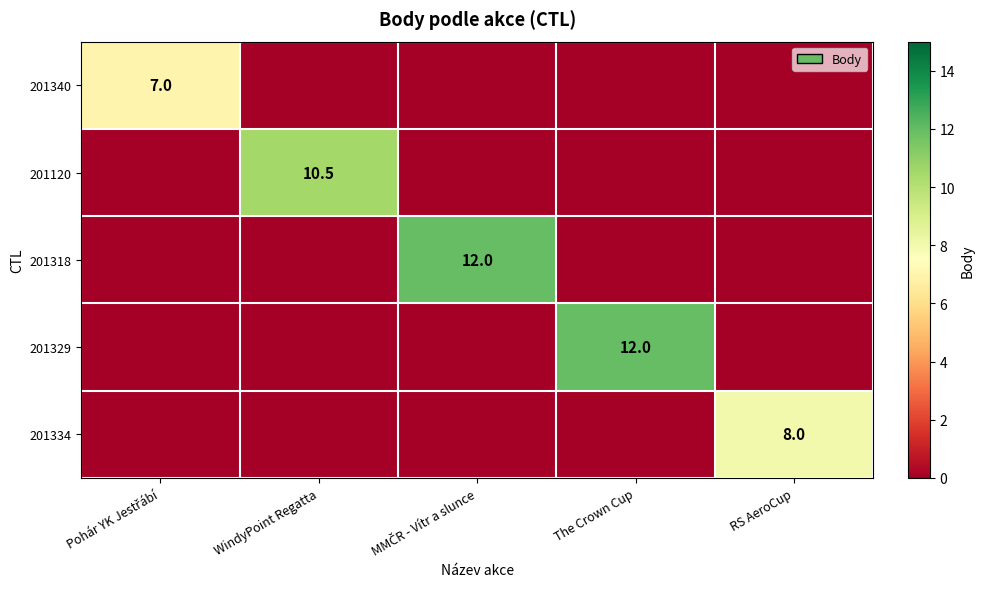

The 201329 series shows 12.0 at The Crown Cup. True or false?

True